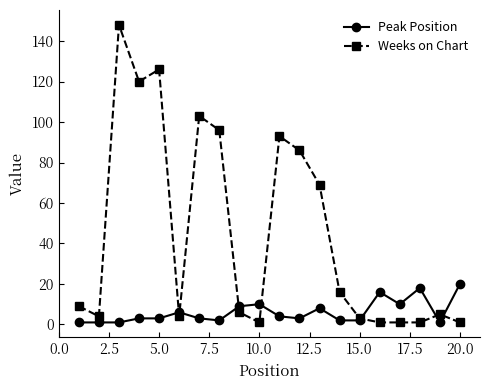

True or false: Weeks on Chart has more than 0 points higher than both neighbors.

True